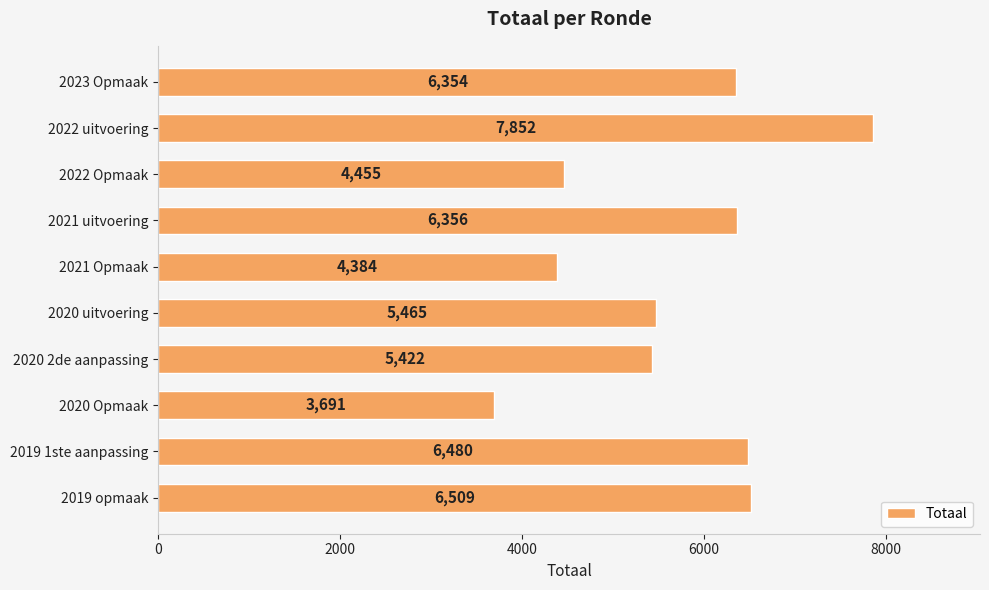

What is the minimum value shown in the chart?

3691